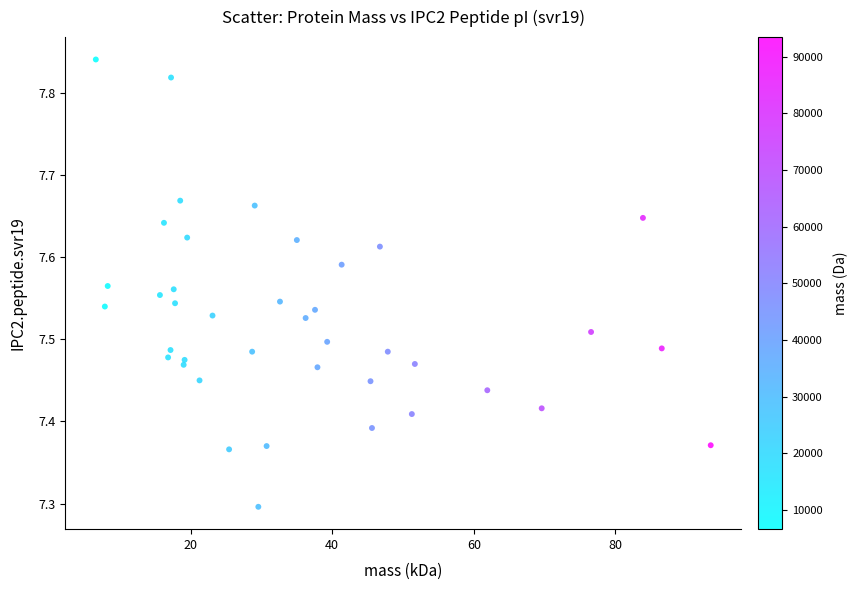

What is the range of X values (max minus min)?

86.9